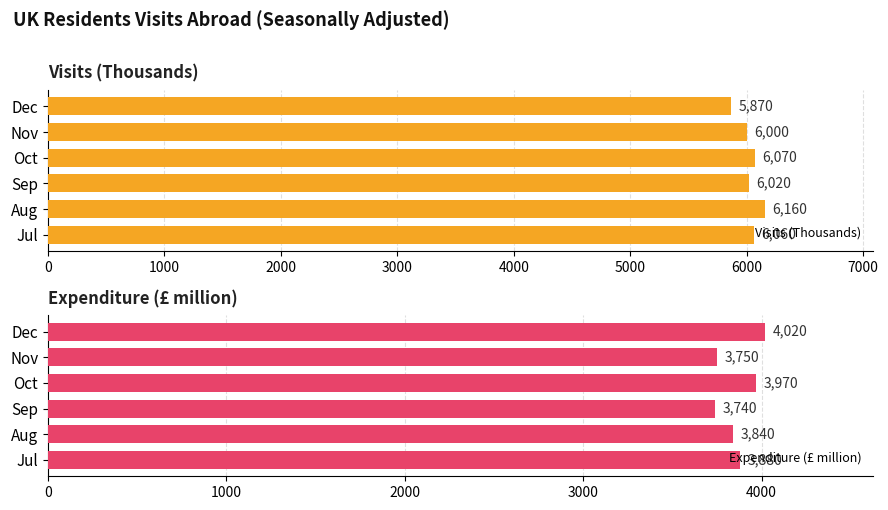

Is it true that Visits (Thousands) equals 10339 at Sep?

False